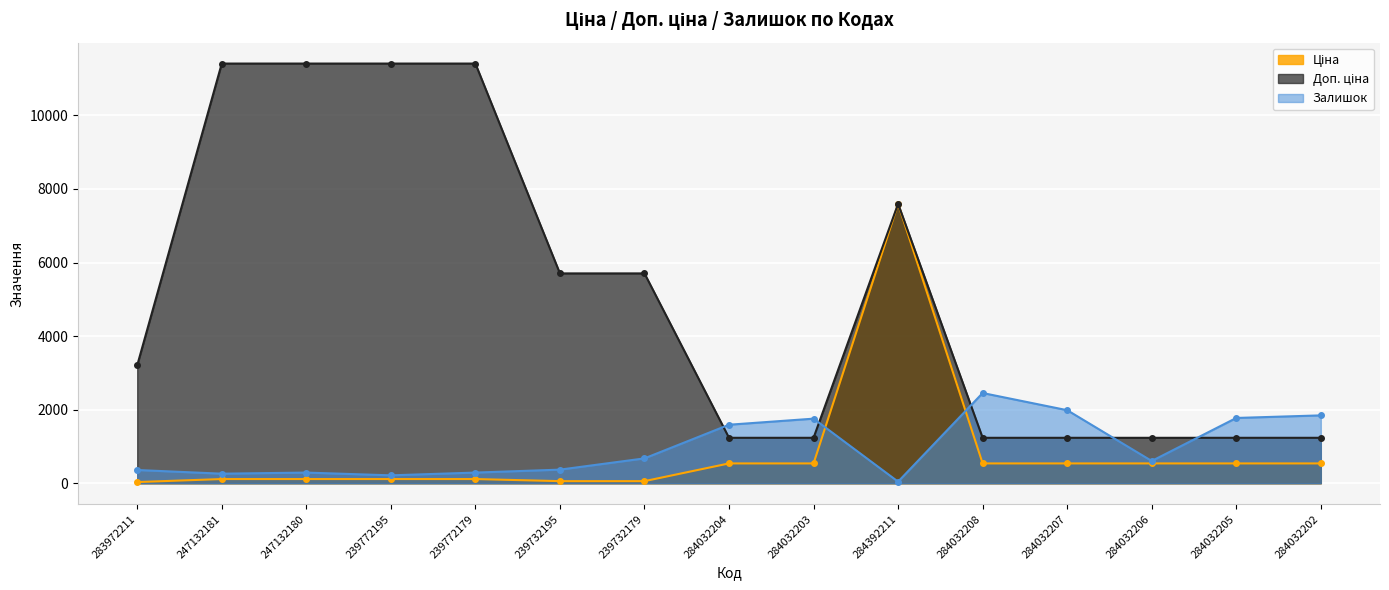

Is it true that Залишок equals 1591.0 at 284032204?

True